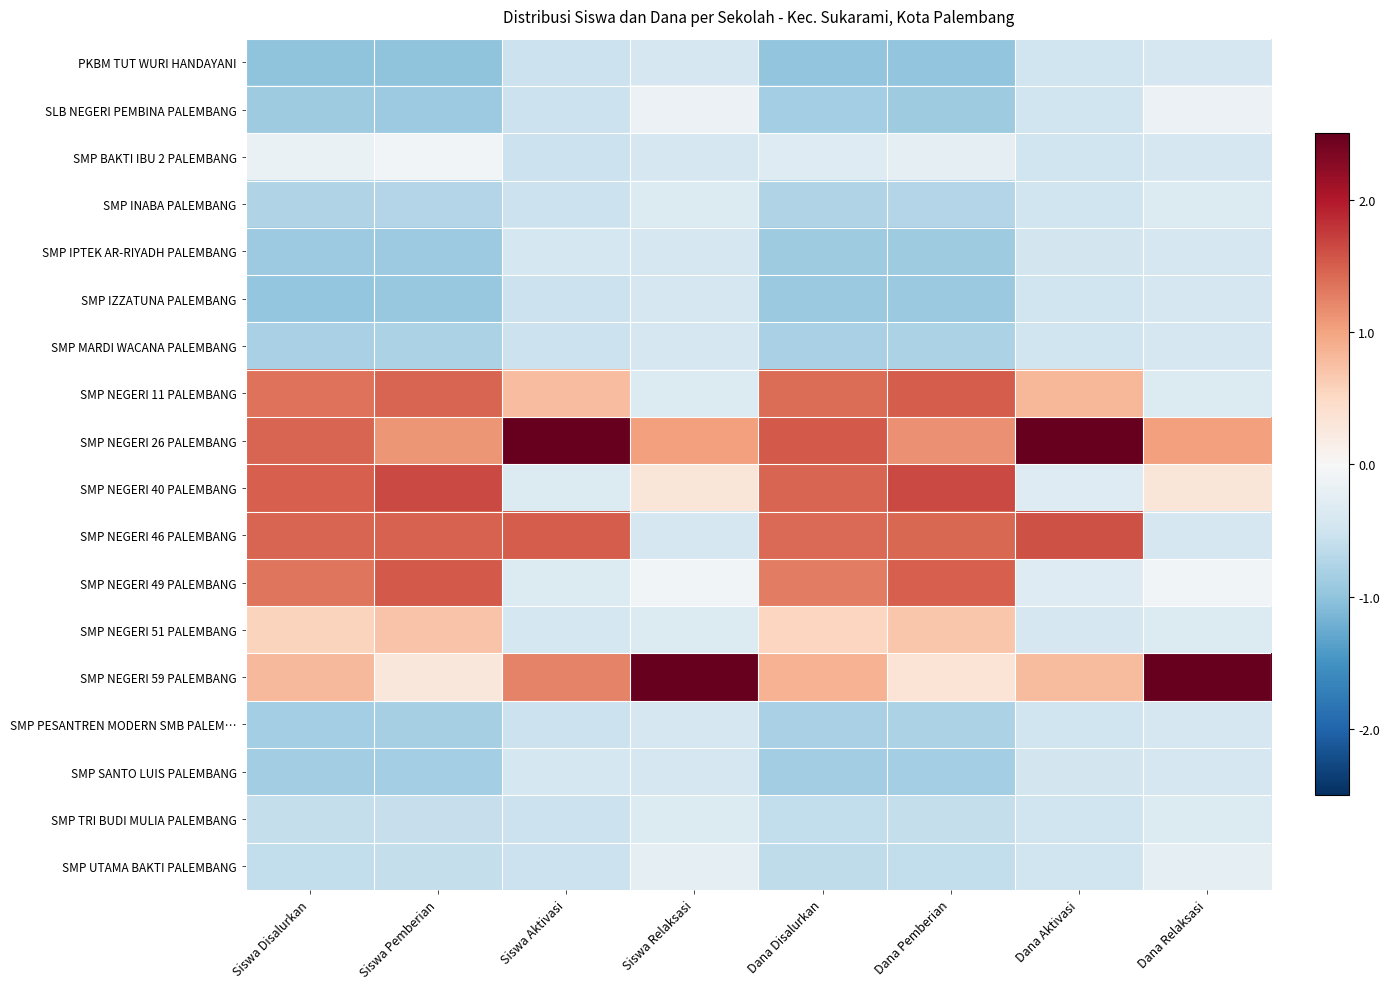

How many data points does each series have?

8